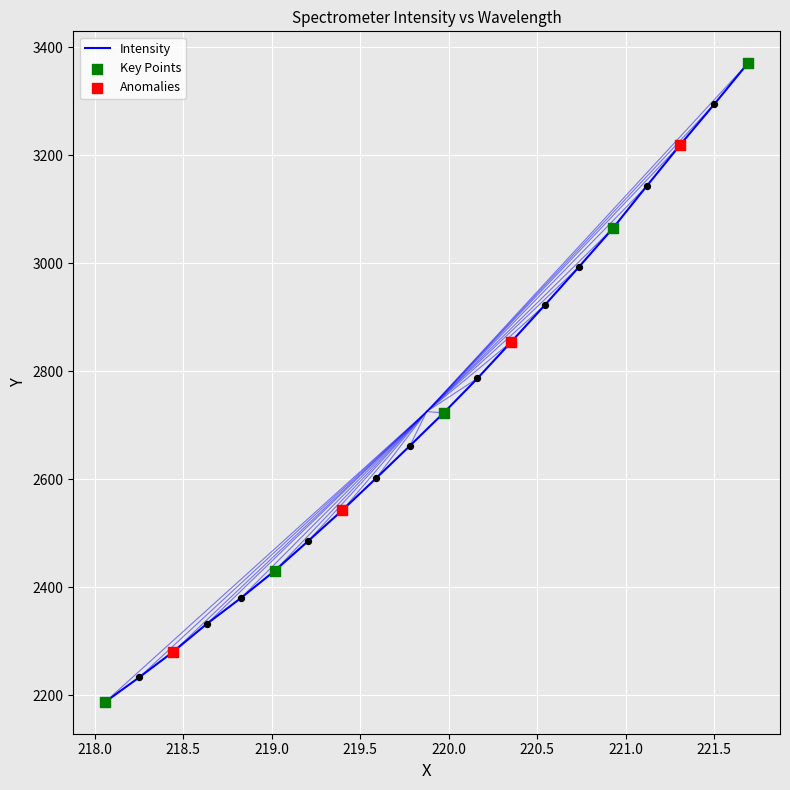

What is the maximum value shown in the chart?

3370.1